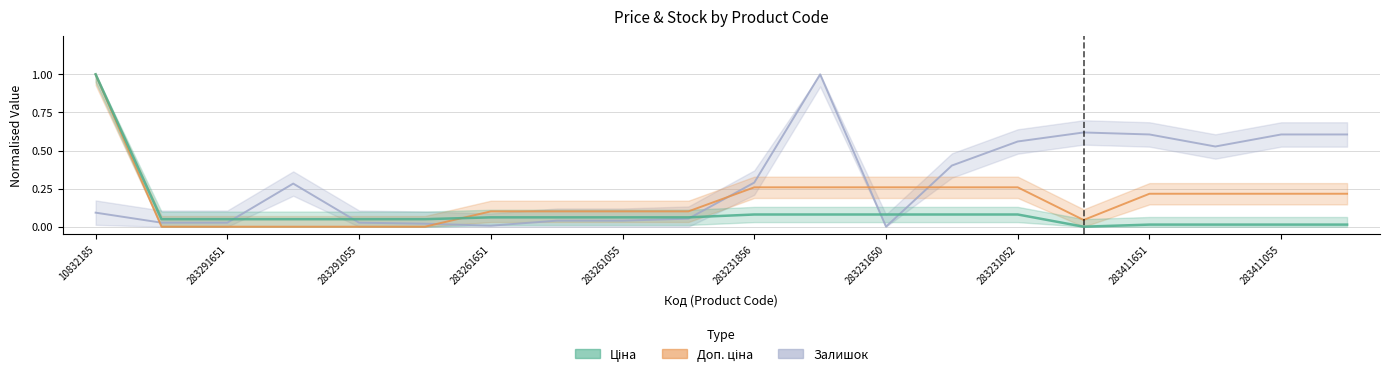

What are all the series names shown in the legend?

Ціна, Доп. ціна, Залишок